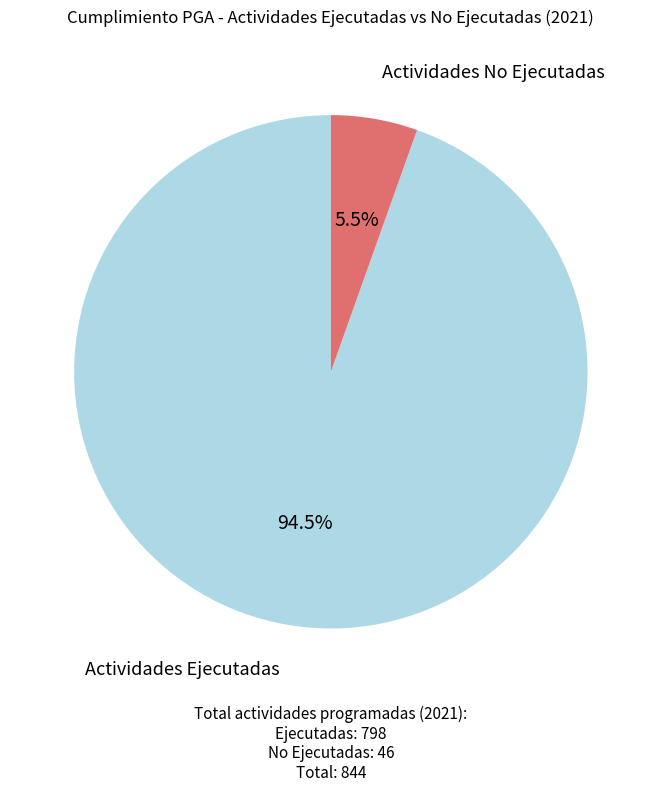

Is there any slice that represents more than half of the pie?

Yes